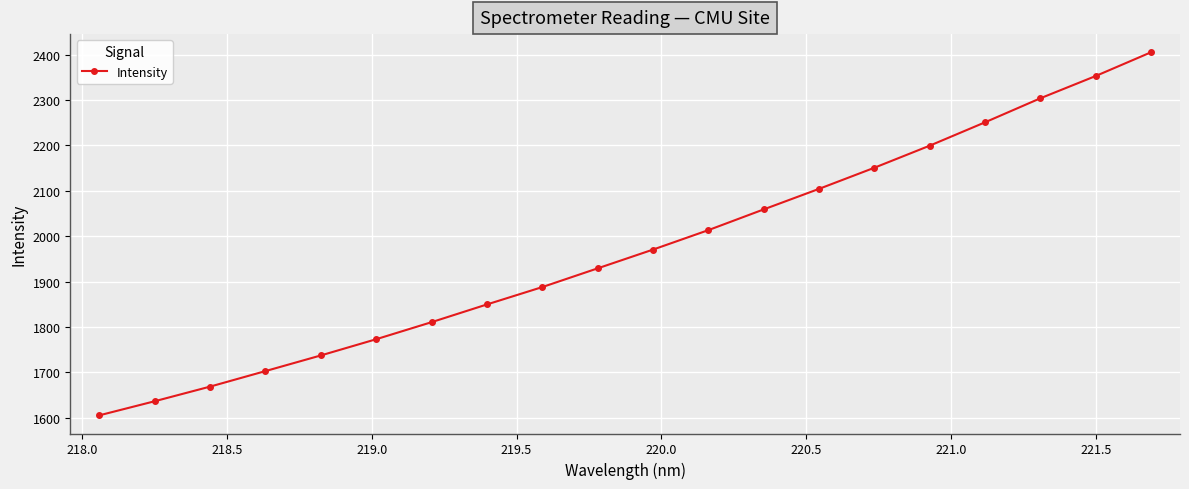

What is the smallest value displayed?

1605.5